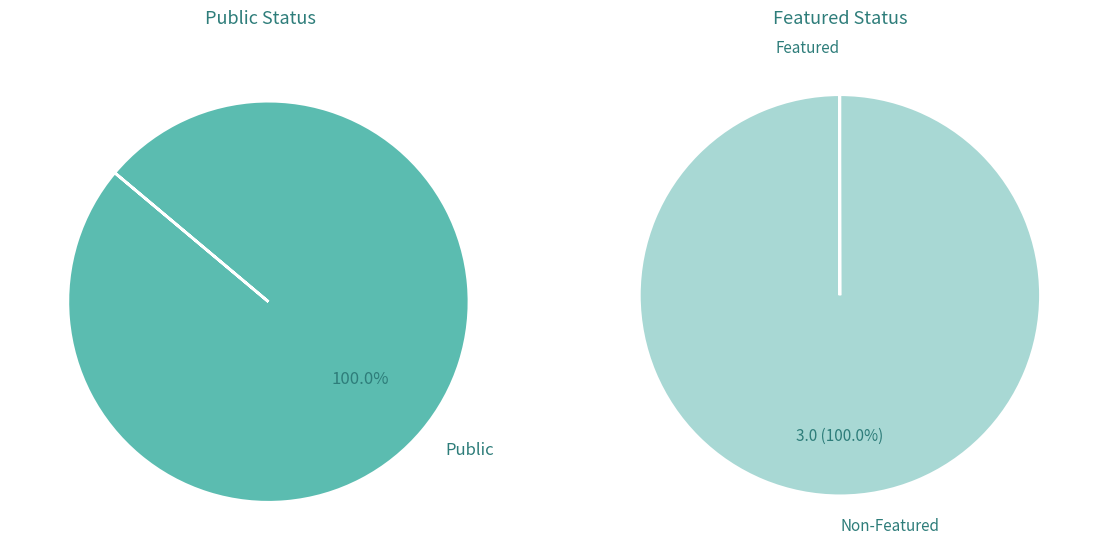

Is 23 the majority of the pie?

No